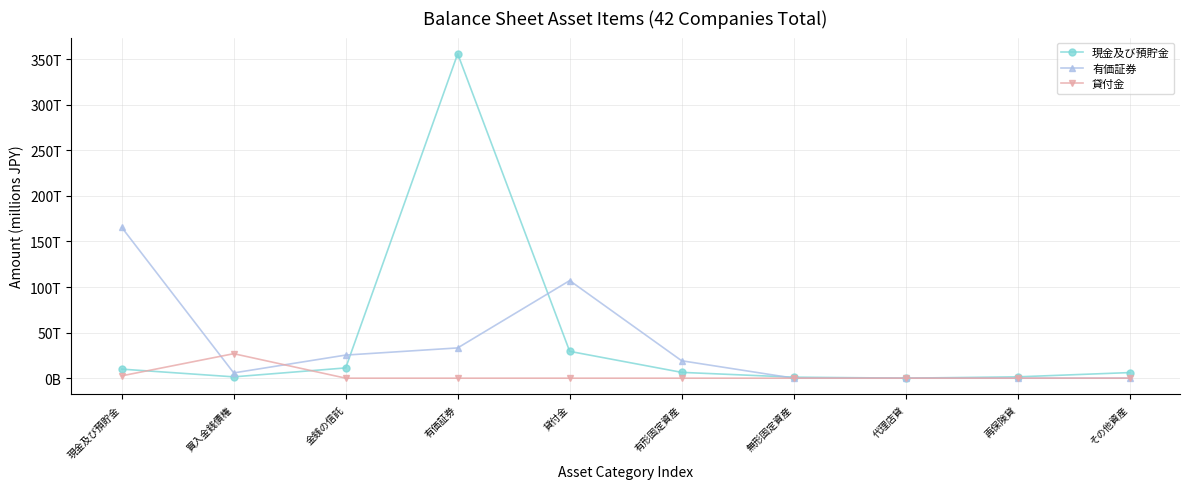

True or false: 有価証券 has a value of -50888789 at 代理店貸.

False